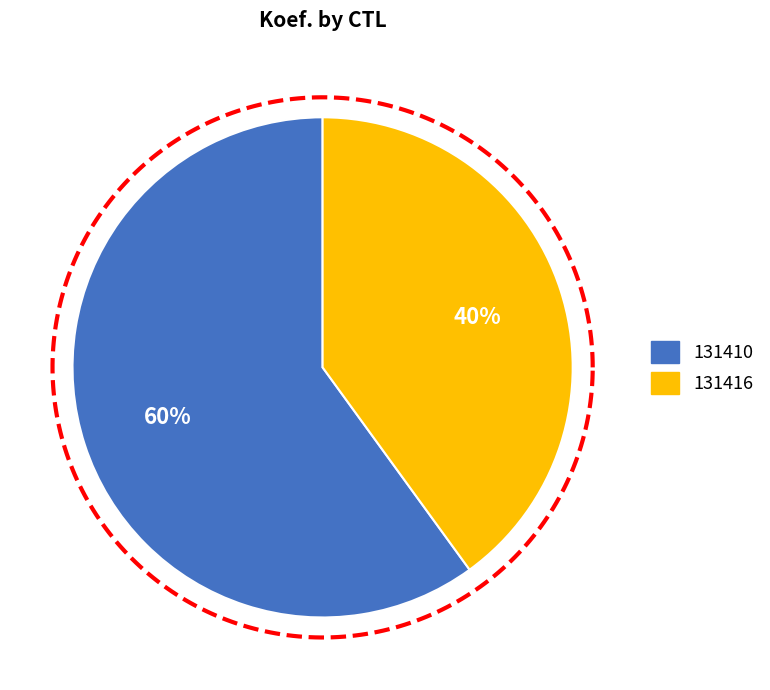

To the nearest percent, what is the average slice percentage?

50%